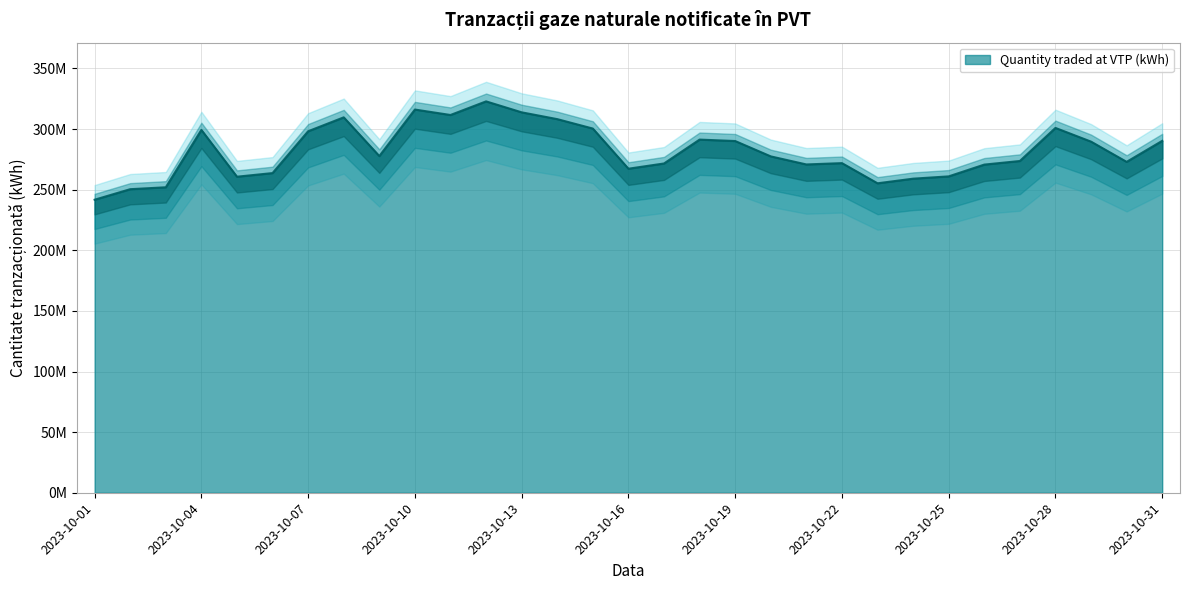

At which category does the chart reach its minimum across all series?

2023-10-01